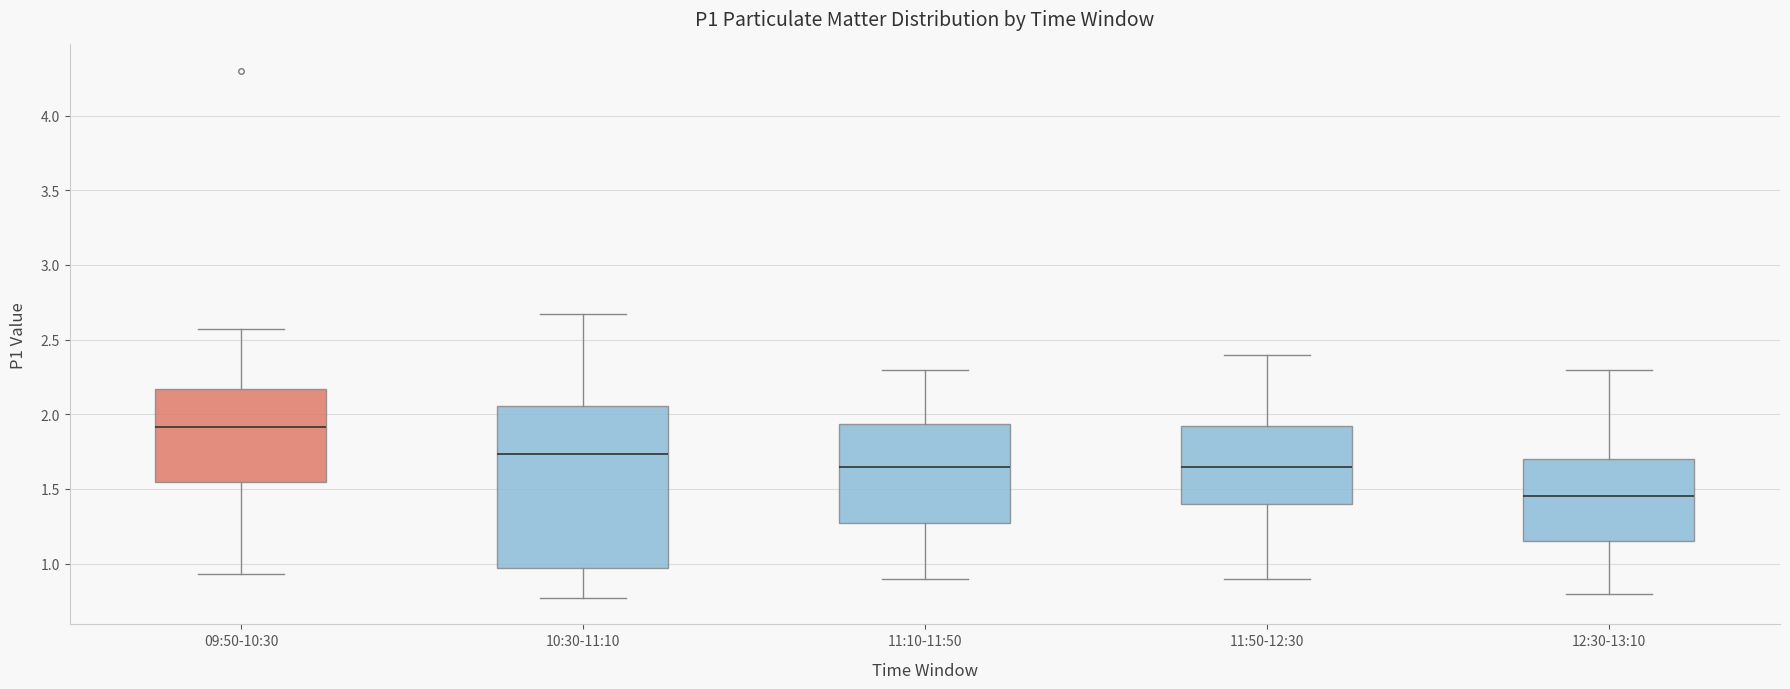

Reading left to right, transcribe this box plot: for each box, give where its median line is, the range the box spans, and where its two whiskers end, as read against the y-axis. The values are not printed on the chart, so give them approximately, as read against the axis.

09:50-10:30: median 1.90, box 1.55 to 2.15, whiskers 0.95 to 2.55
10:30-11:10: median 1.75, box 0.95 to 2.05, whiskers 0.75 to 2.65
11:10-11:50: median 1.65, box 1.30 to 1.95, whiskers 0.90 to 2.30
11:50-12:30: median 1.65, box 1.40 to 1.95, whiskers 0.90 to 2.40
12:30-13:10: median 1.45, box 1.15 to 1.70, whiskers 0.80 to 2.30